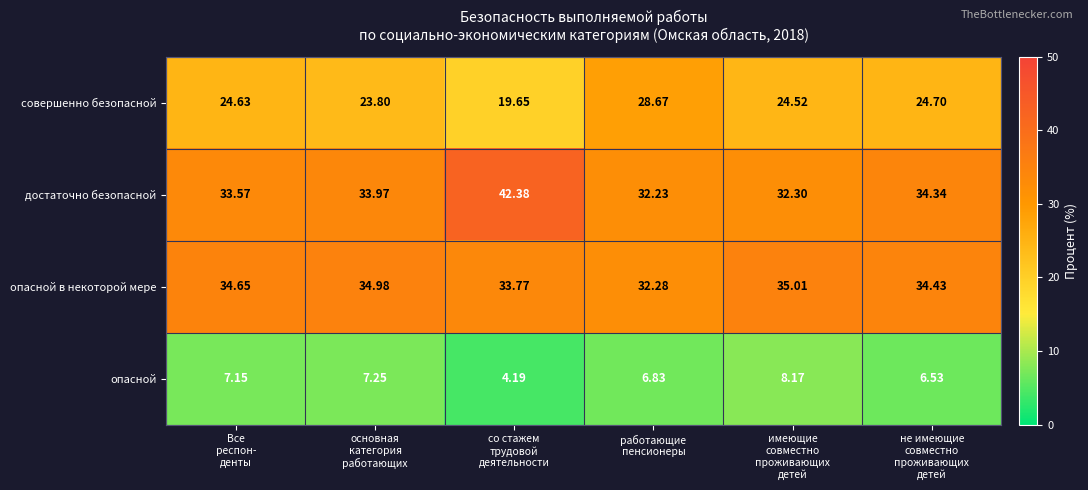

Which series has the largest range (max minus min)?

достаточно безопасной